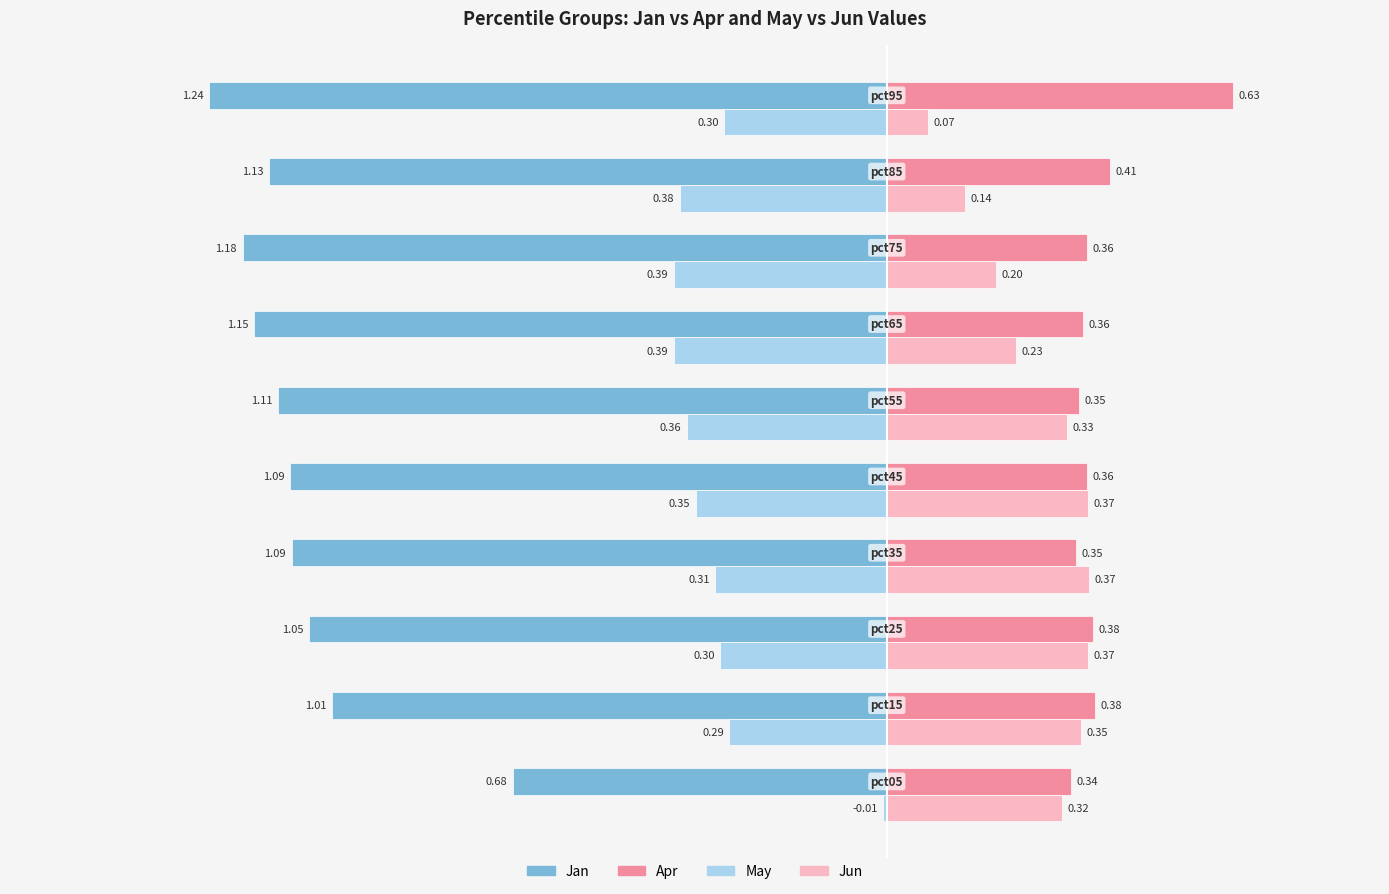

Which series has the largest total across all categories?

Apr